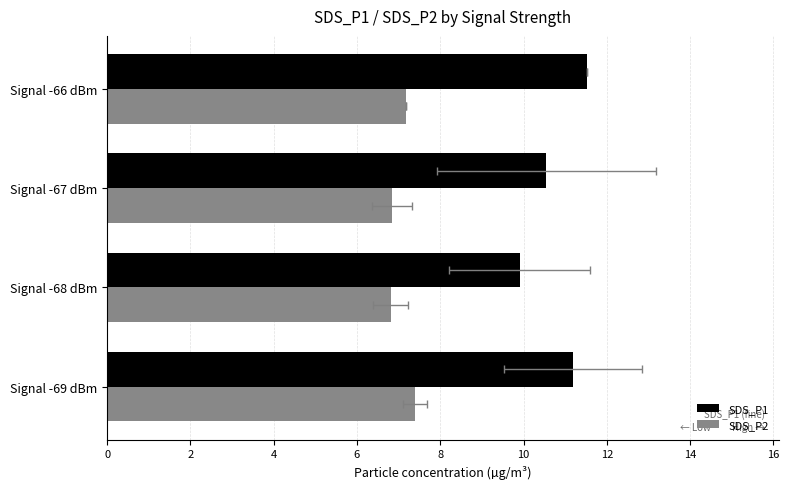

What is the sum of all SDS_P2 values?

28.2